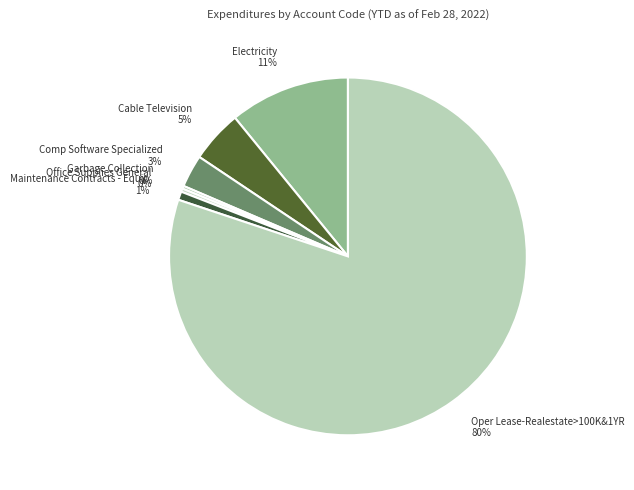

Combined, do Cable Television and Office Supplies General account for over 50%?

No